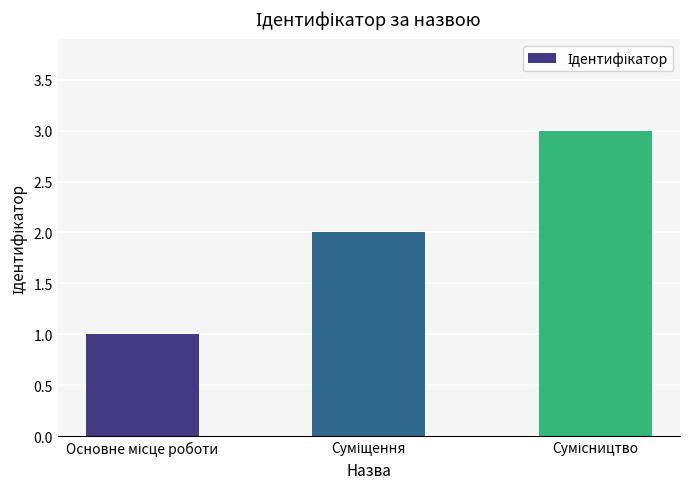

What is the sum of all values?

6